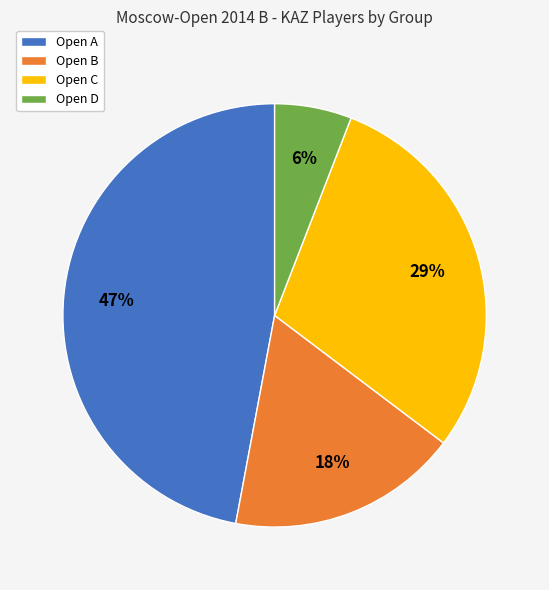

Approximately how many times larger is the value at Open B compared to Open D?

3.0